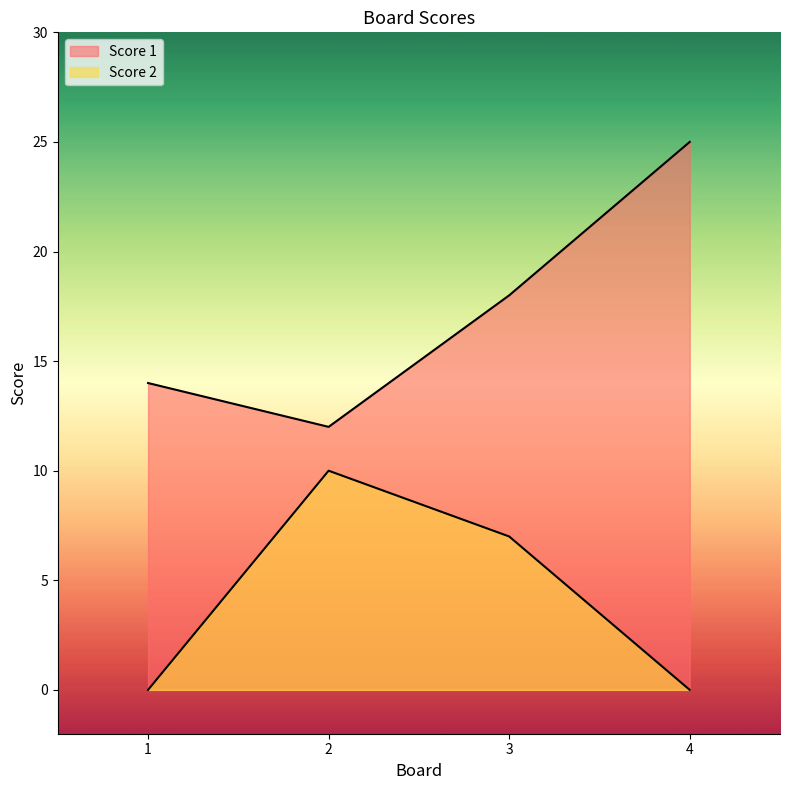

Where is the first local minimum for Score 1?

2